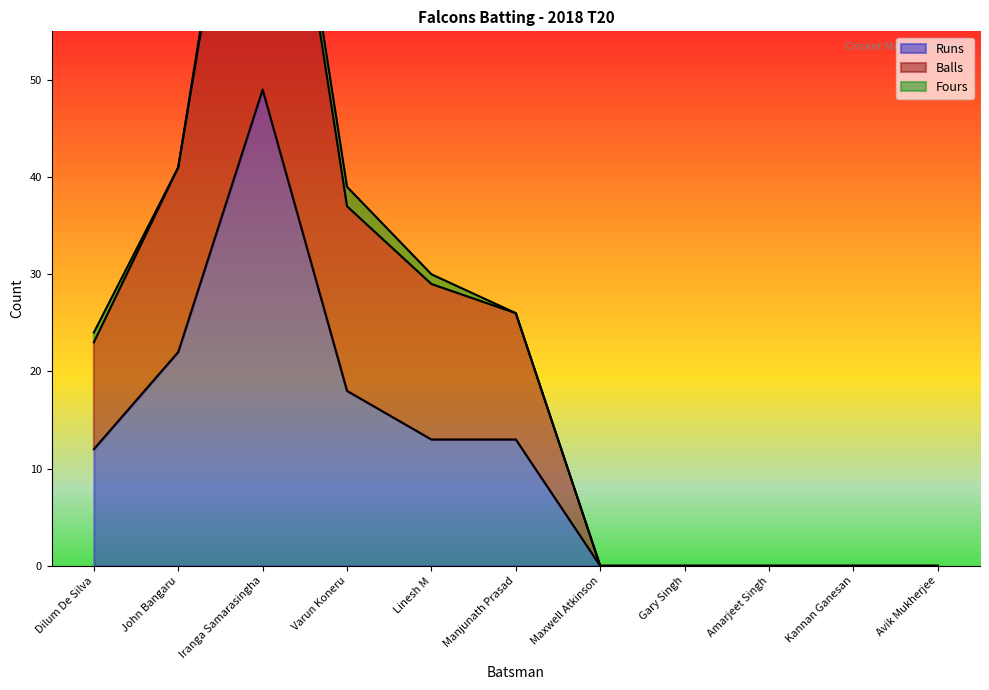

At which category is the sum across all series the highest?

Iranga Samarasingha